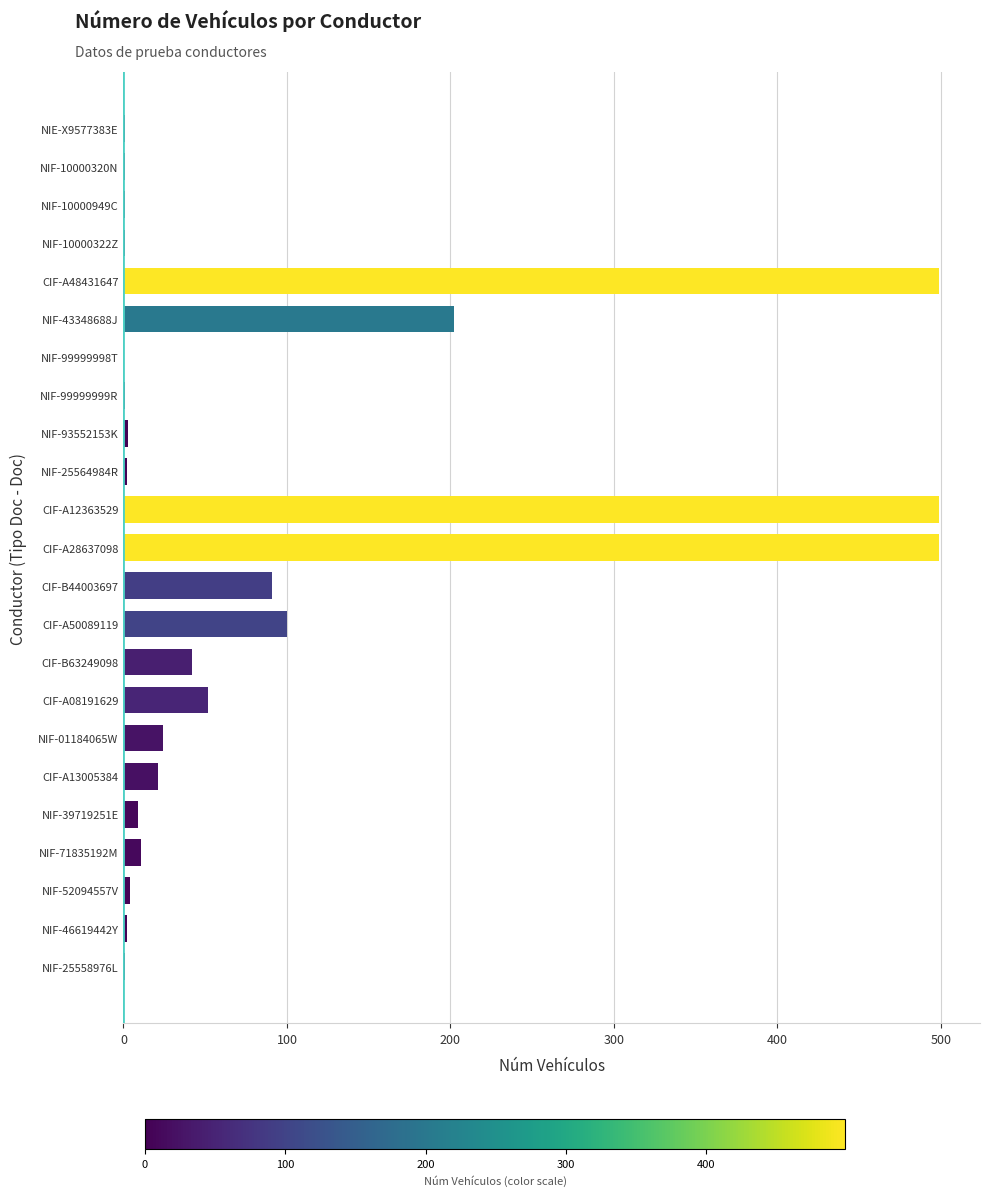

Approximately how many times larger is the value at CIF-A08191629 compared to CIF-B44003697?

0.6